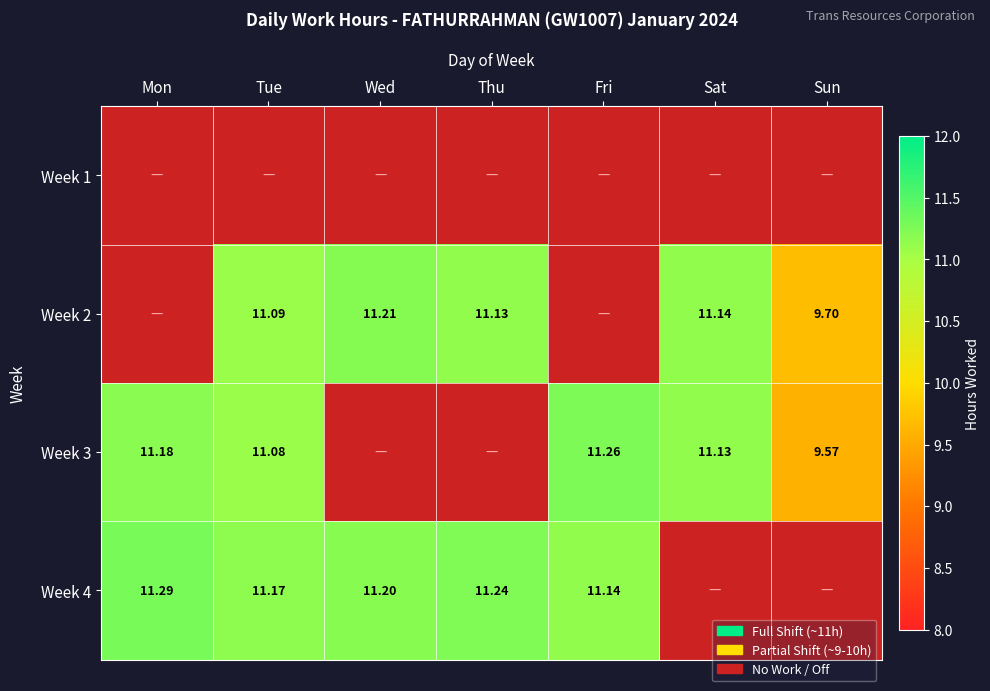

Is the value of Week 4 at Fri greater than the value of Week 2 at Tue?

Yes